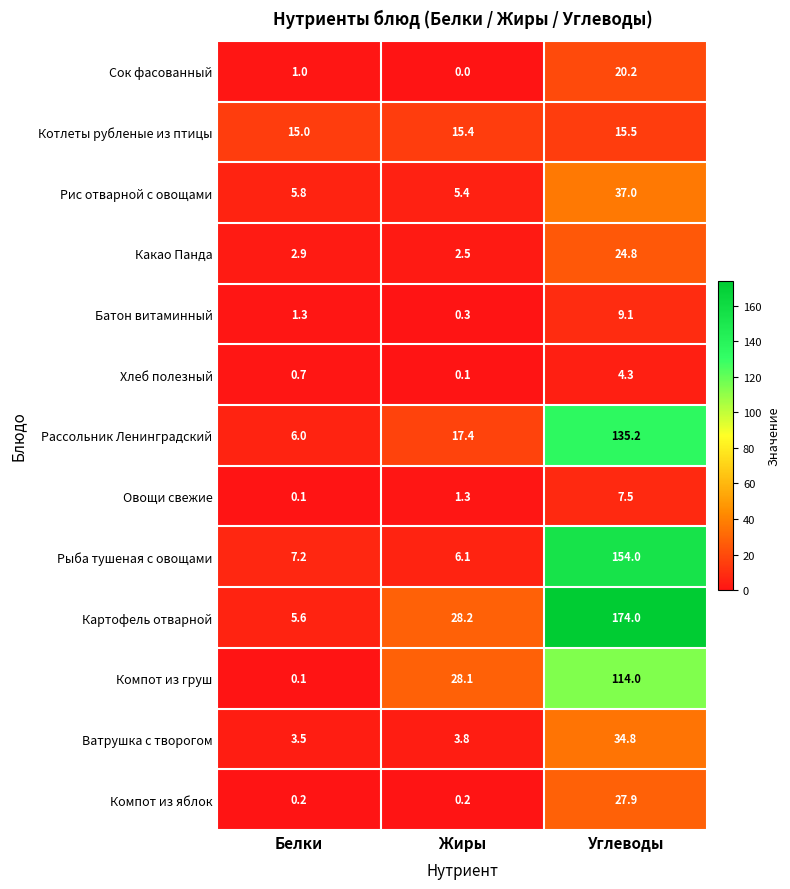

At which category is the sum across all series the highest?

Углеводы